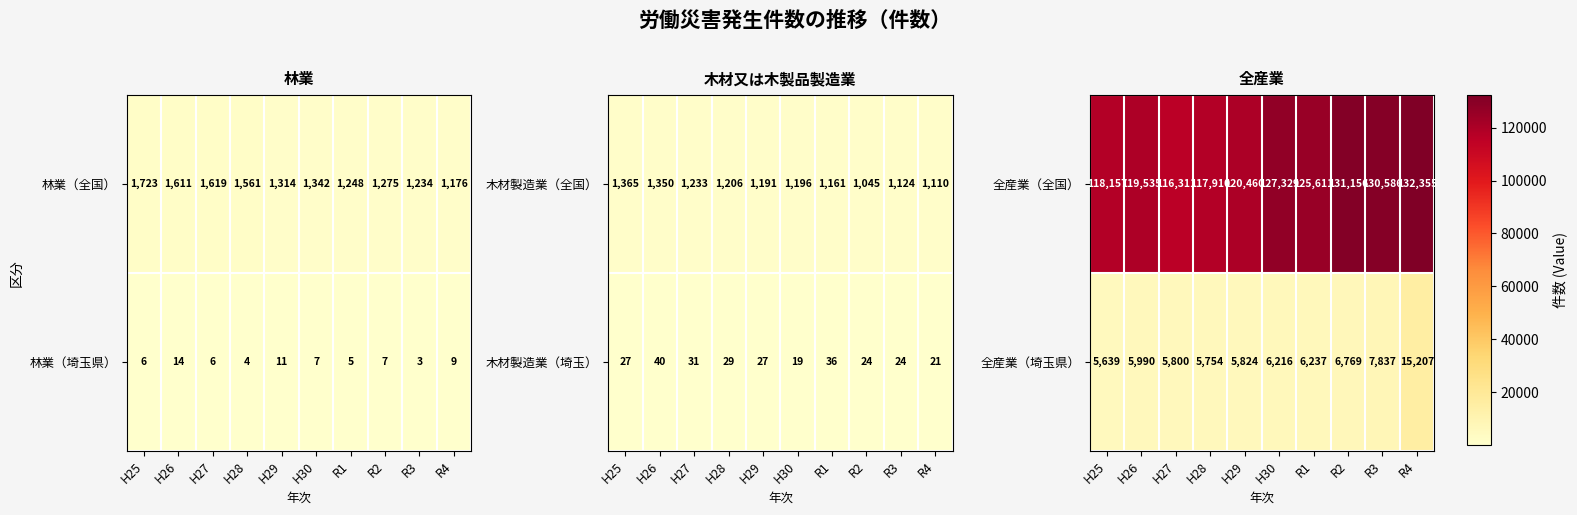

Is it true that 全産業（全国） equals 117910 at H28?

True